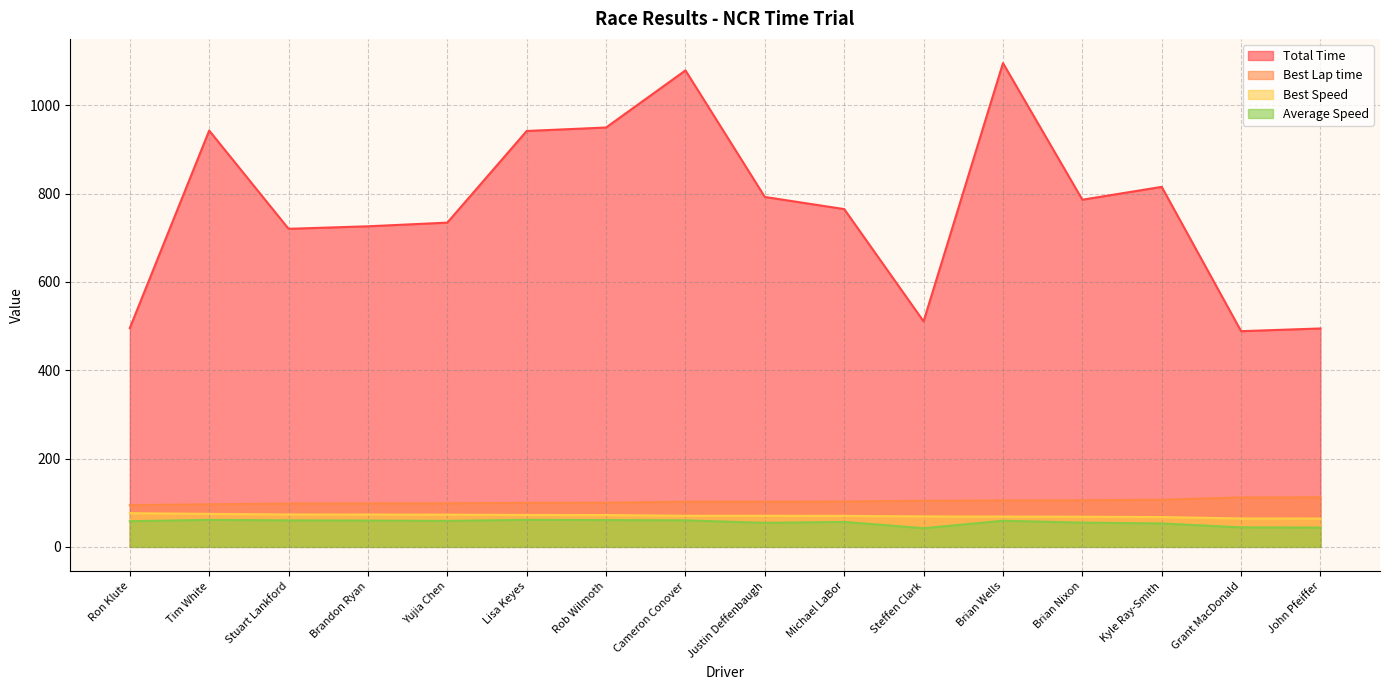

What are all the series names shown in the legend?

Total Time, Best Lap time, Best Speed, Average Speed